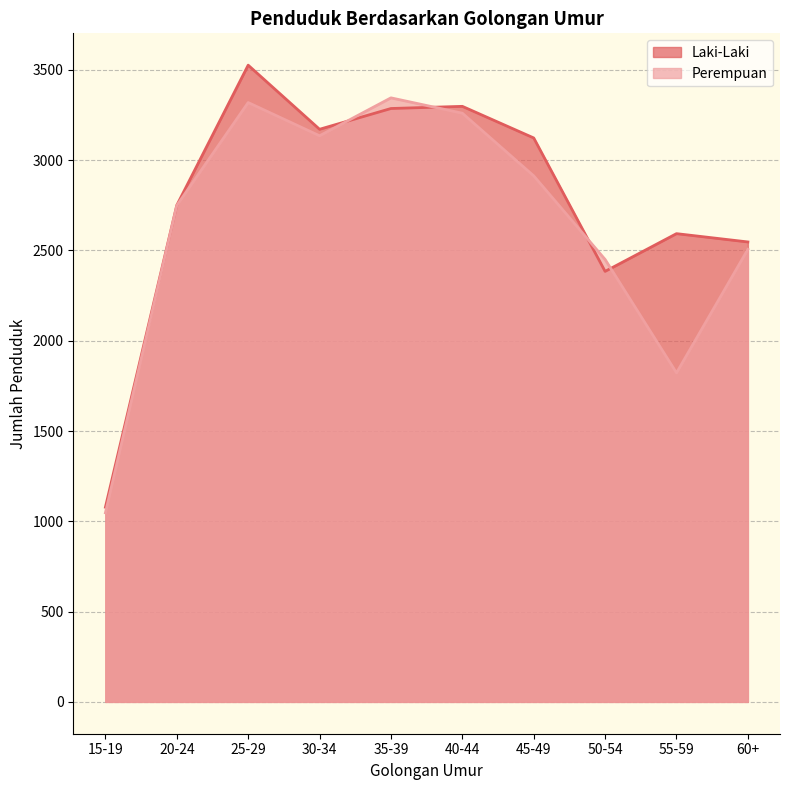

How many data points in Perempuan are less than 2913?

5